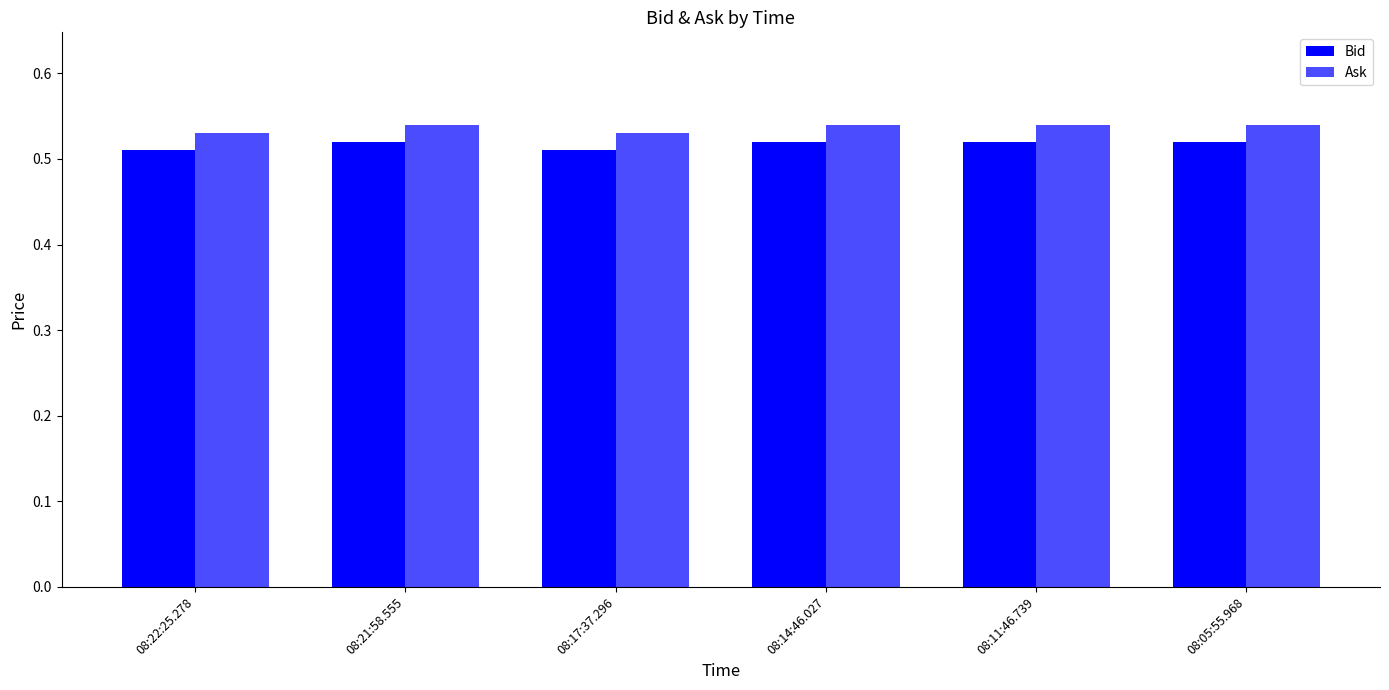

Rank the categories by Ask value from highest to lowest.

08:21:58.555, 08:14:46.027, 08:11:46.739, 08:05:55.968, 08:22:25.278, 08:17:37.296